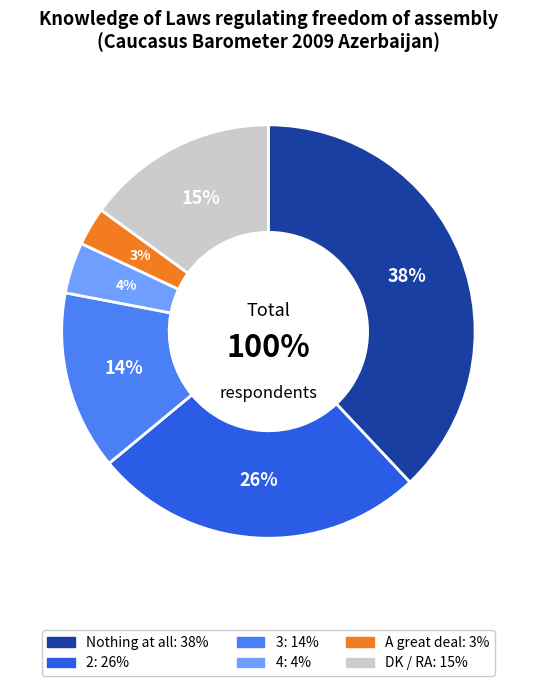

Is there any slice that represents more than half of the pie?

No